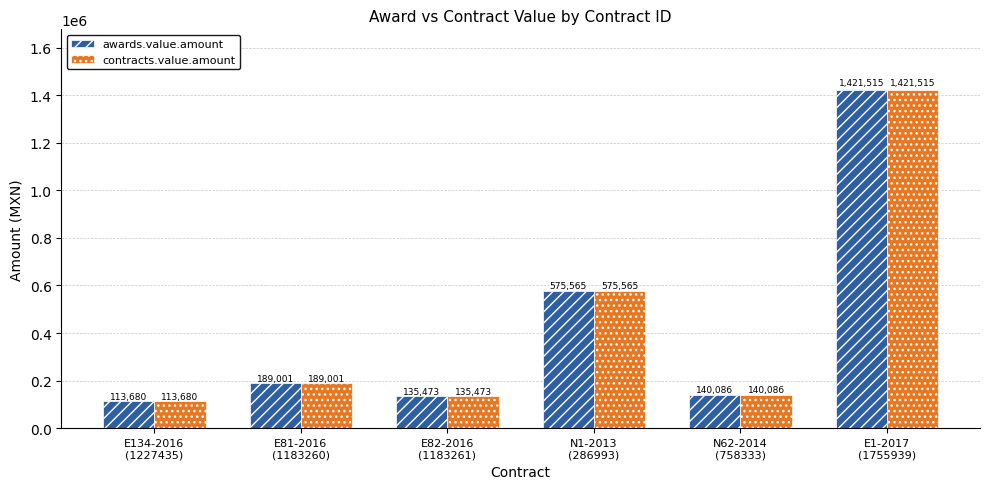

At how many categories does at least one series exceed 240507?

2